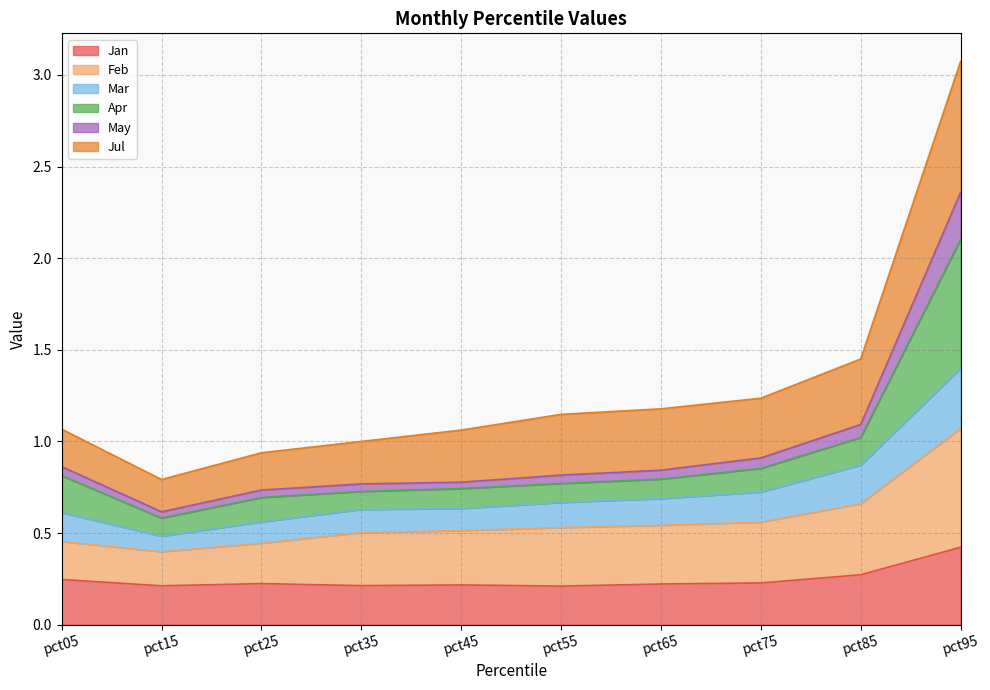

Count the number of categories in the chart.

10